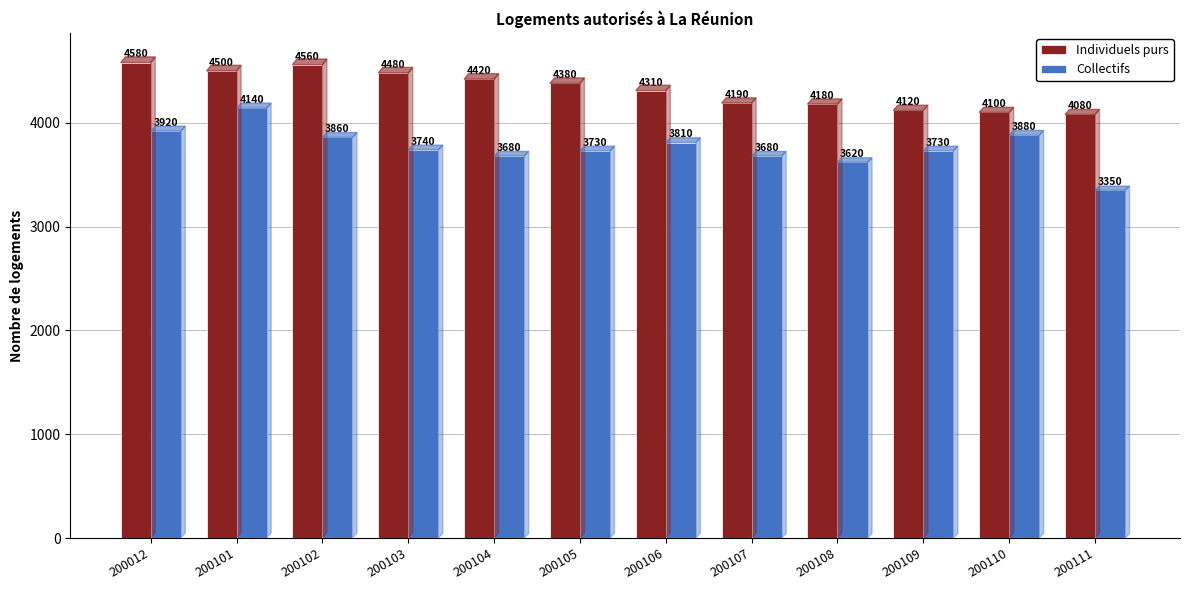

Reading left to right, transcribe all the data shown in this chart.

Individuels purs: 4580	4500	4560	4480	4420	4380	4310	4190	4180	4120	4100	4080
Collectifs: 3920	4140	3860	3740	3680	3730	3810	3680	3620	3730	3880	3350